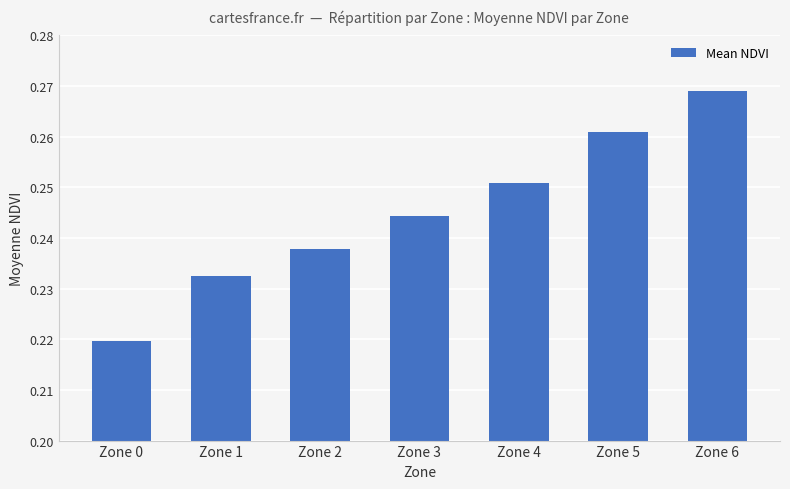

True or false: the data shows 0.4 at Zone 6.

False